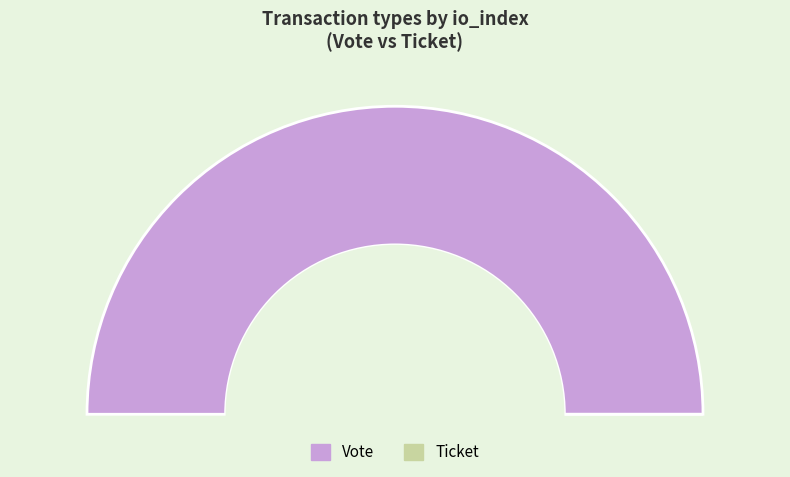

Which slice is the largest?

Vote